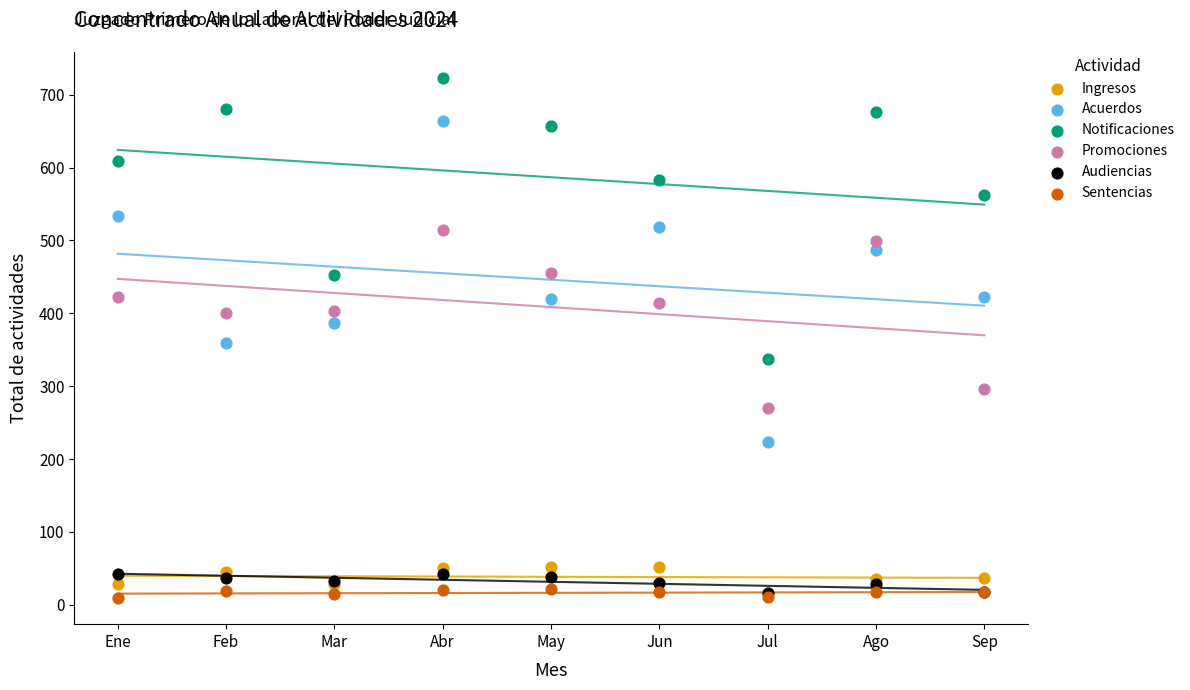

Which series contains the highest Y value?

Notificaciones